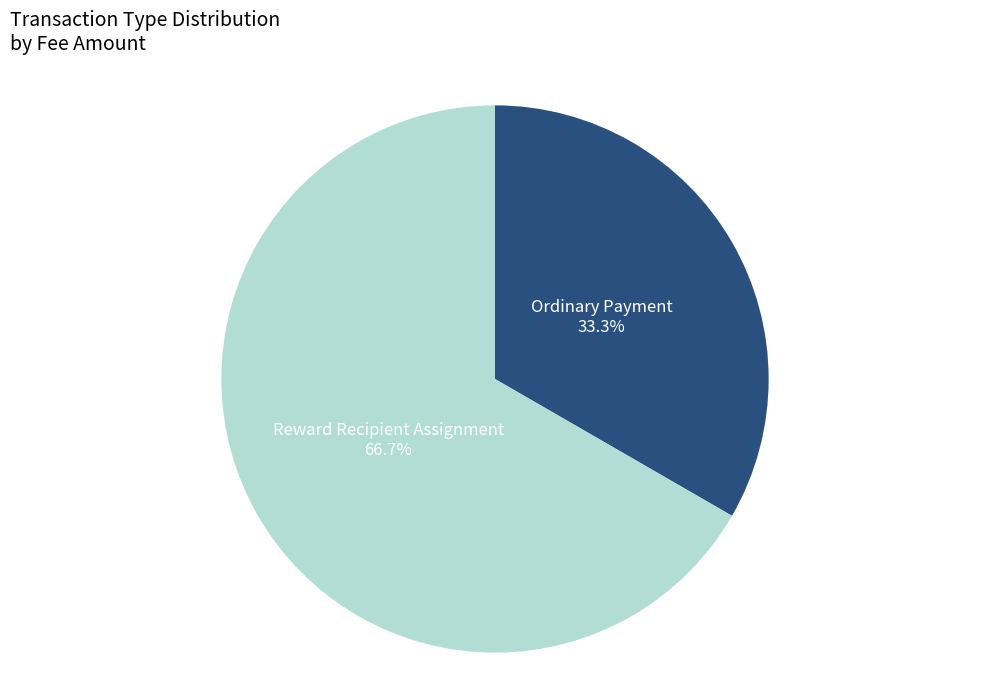

Is there a majority slice in this chart?

Yes